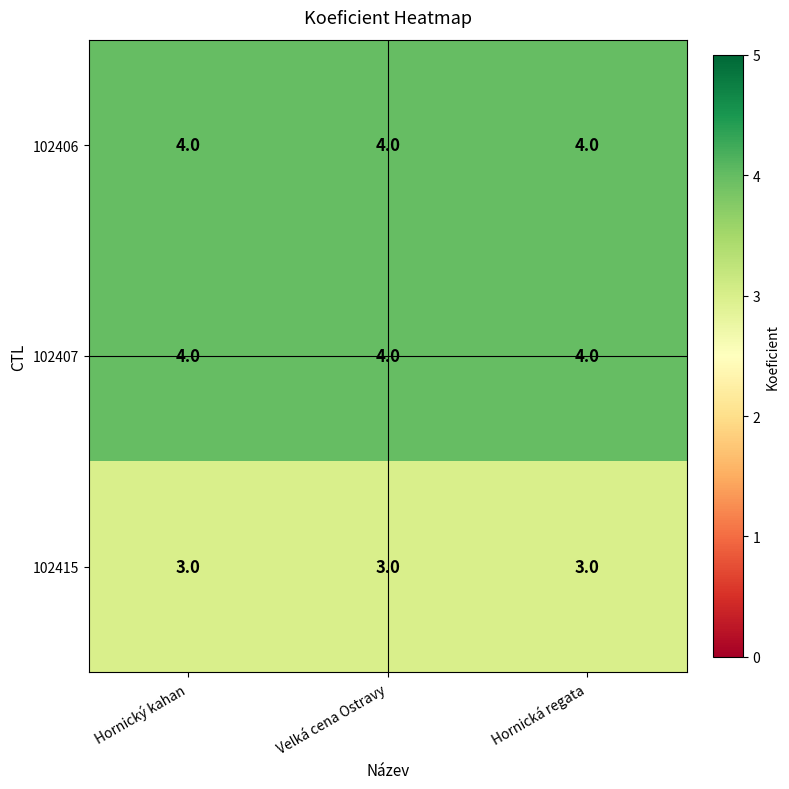

What is the sum of all 102406 values?

12